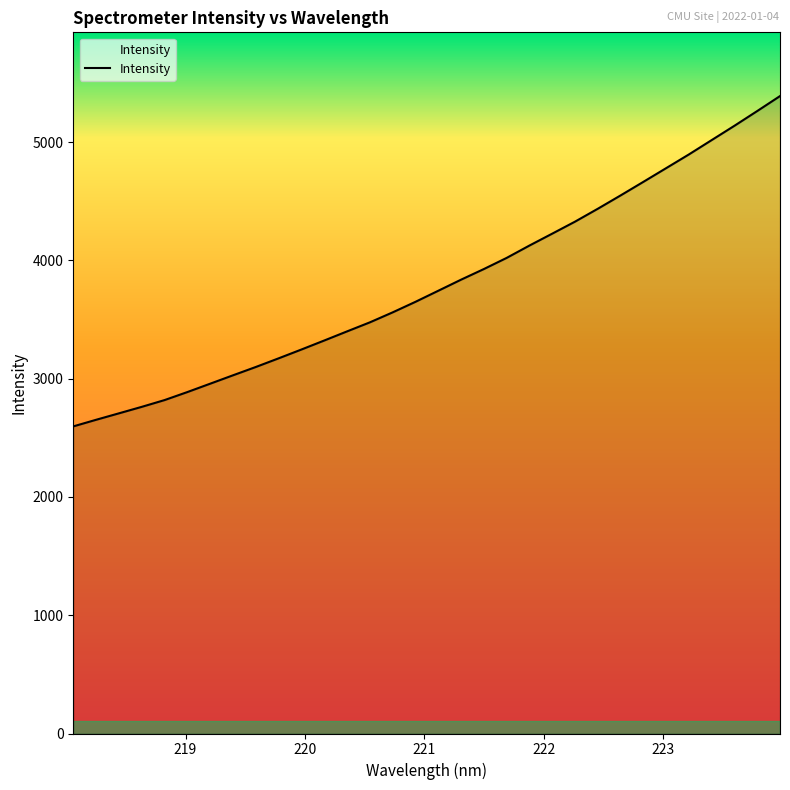

What is the maximum value shown in the chart?

5388.3